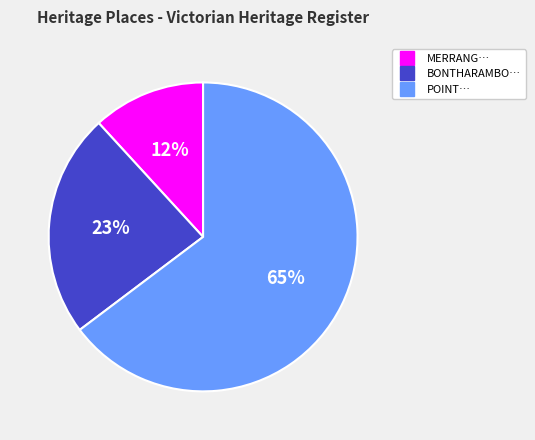

To the nearest percent, what is the difference between the largest and smallest slice percentages?

53%